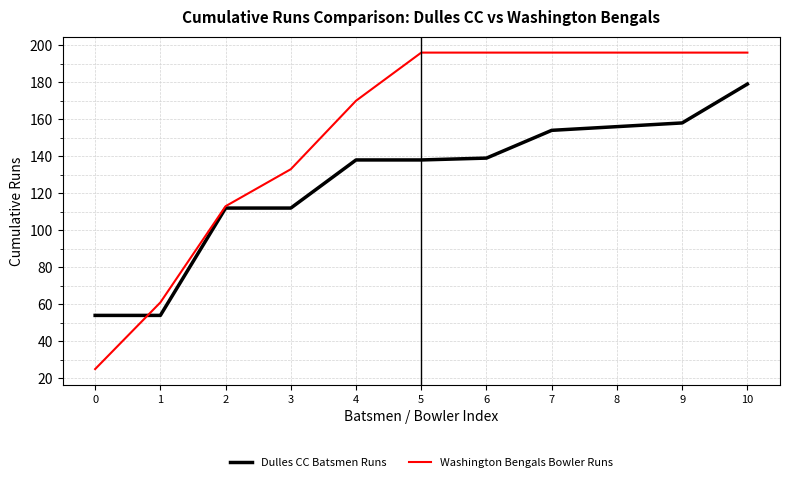

Does the chart display data point markers on the line(s)?

No